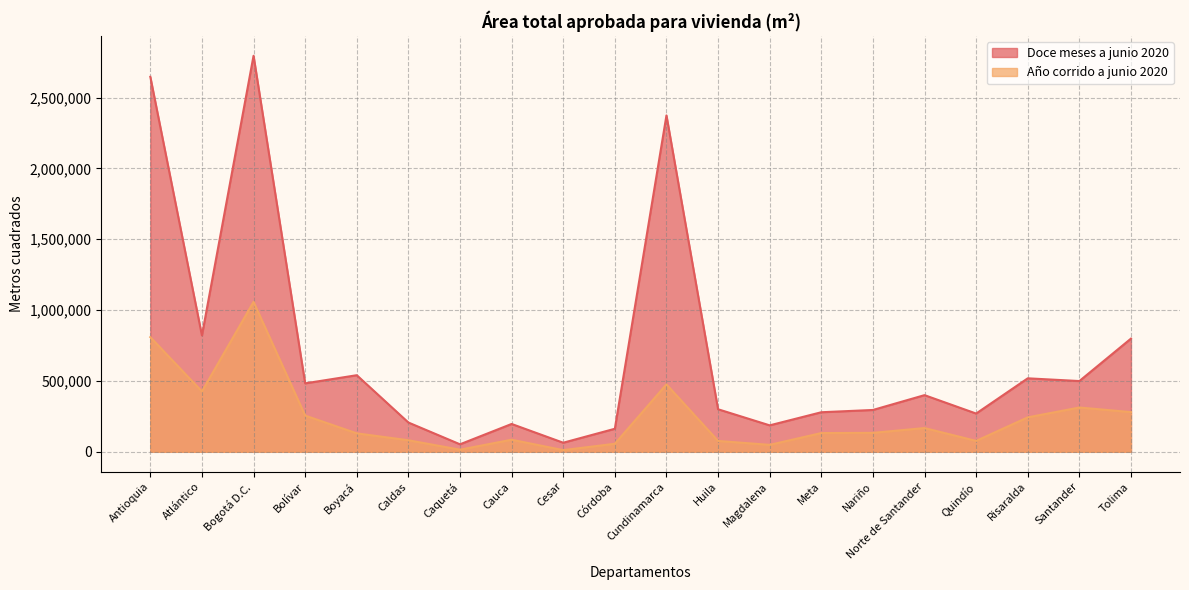

How many values in the Año corrido a junio 2020 series are below 133751?

10